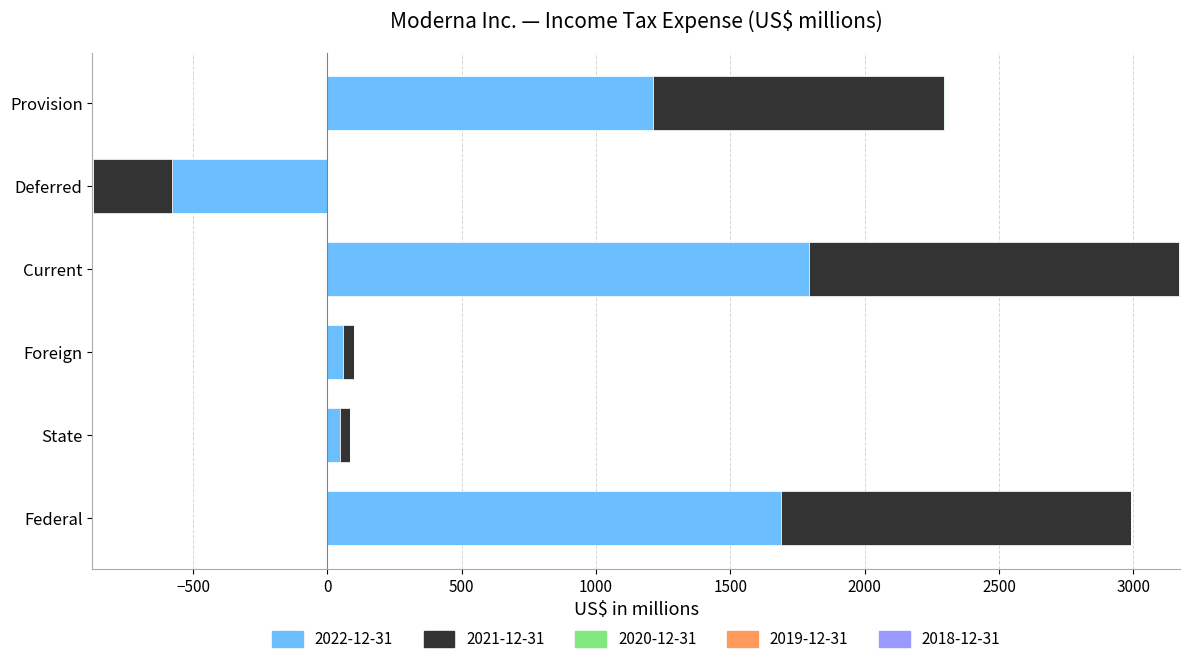

The 2022-12-31 series shows -1013 at Deferred. True or false?

False